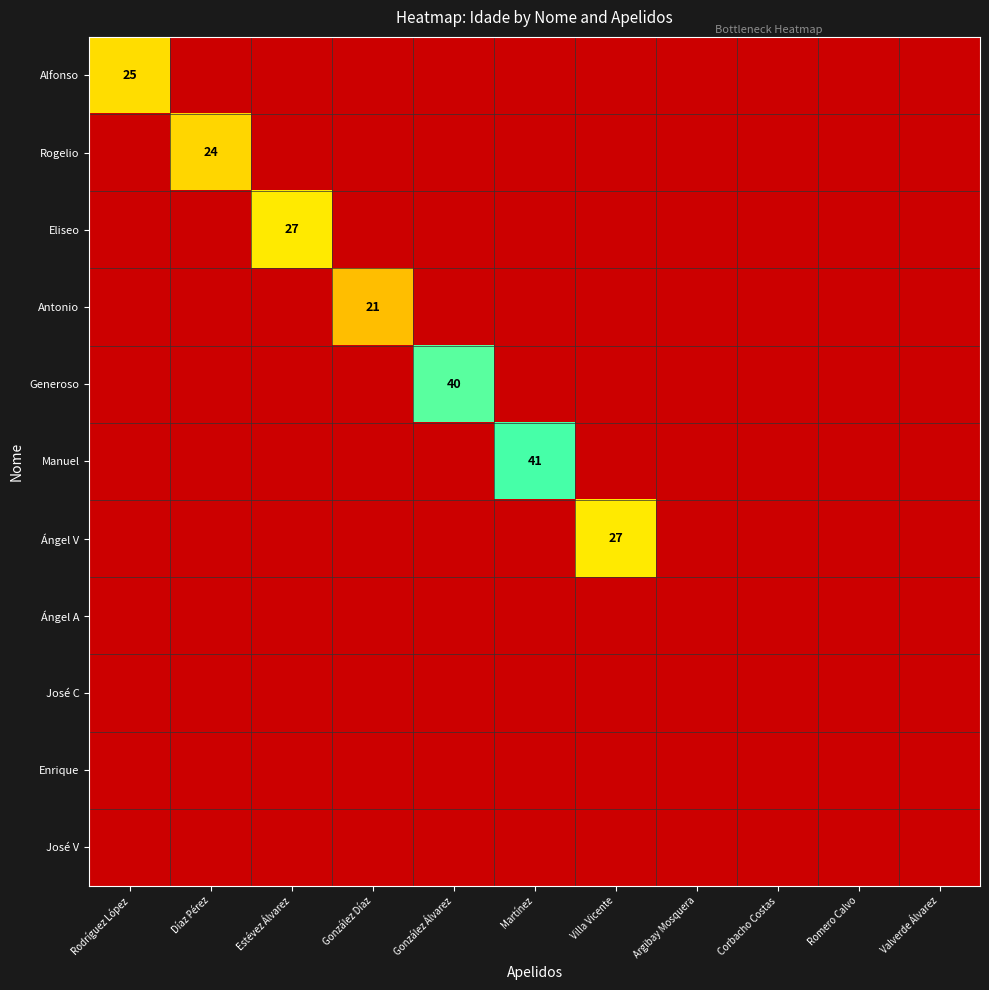

The value of Antonio at González Díaz is 21. True or false?

True